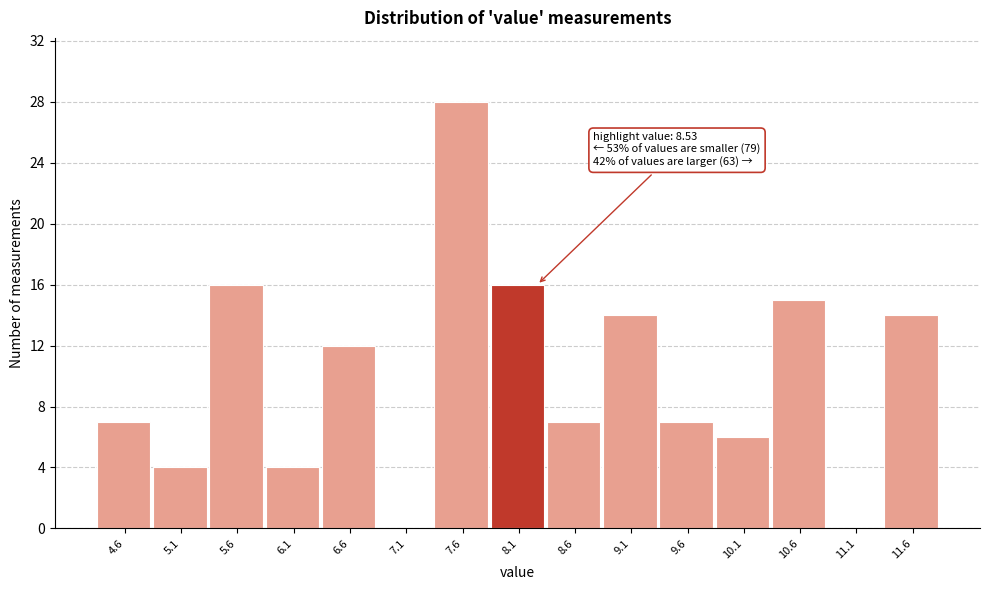

Reading right to left, what are all the values shown in this chart?

11.6=14	11.1=0	10.6=15	10.1=6	9.6=7	9.1=14	8.6=7	8.1=16	7.6=28	7.1=0	6.6=12	6.1=4	5.6=16	5.1=4	4.6=7